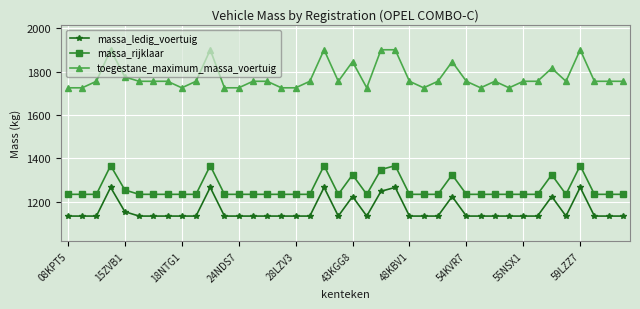

What is the value of the massa_ledig_voertuig point at the 37th from the left?

1267